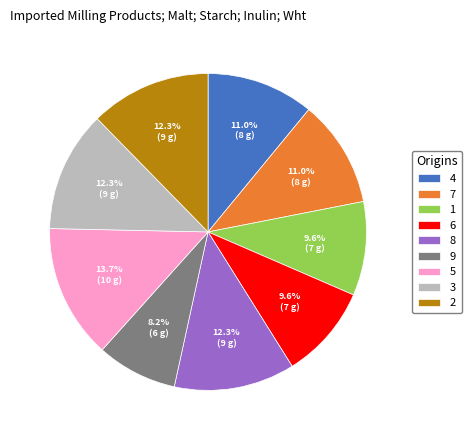

Between 7 and 8, which is larger?

8